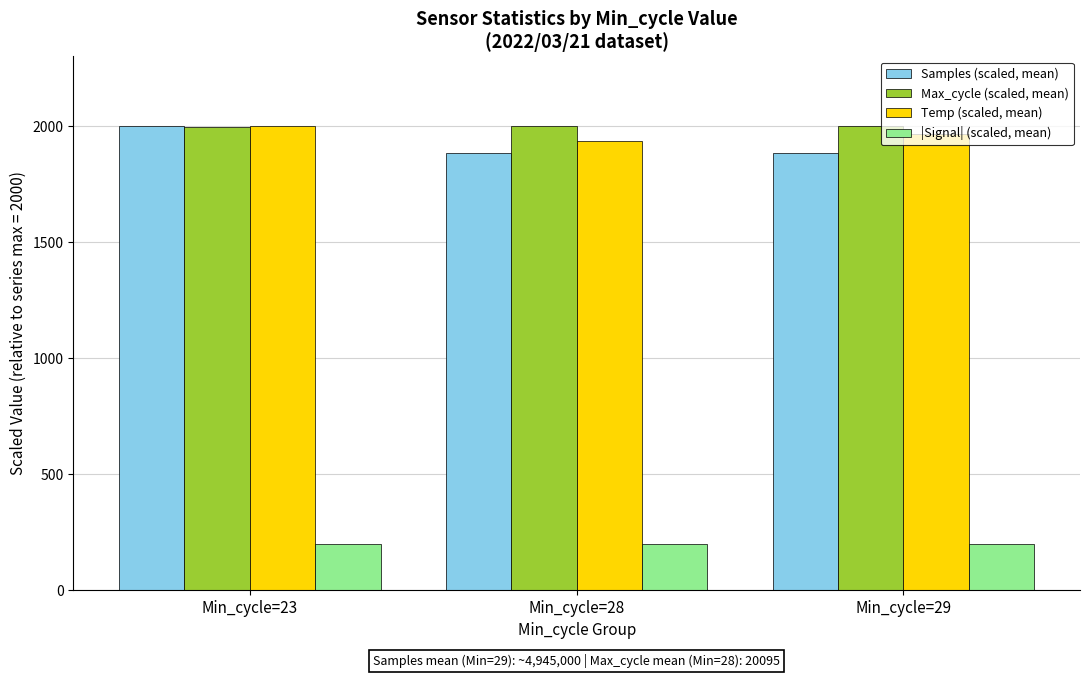

Where does the Temp (scaled, mean) series first go above 1967?

Min_cycle=23